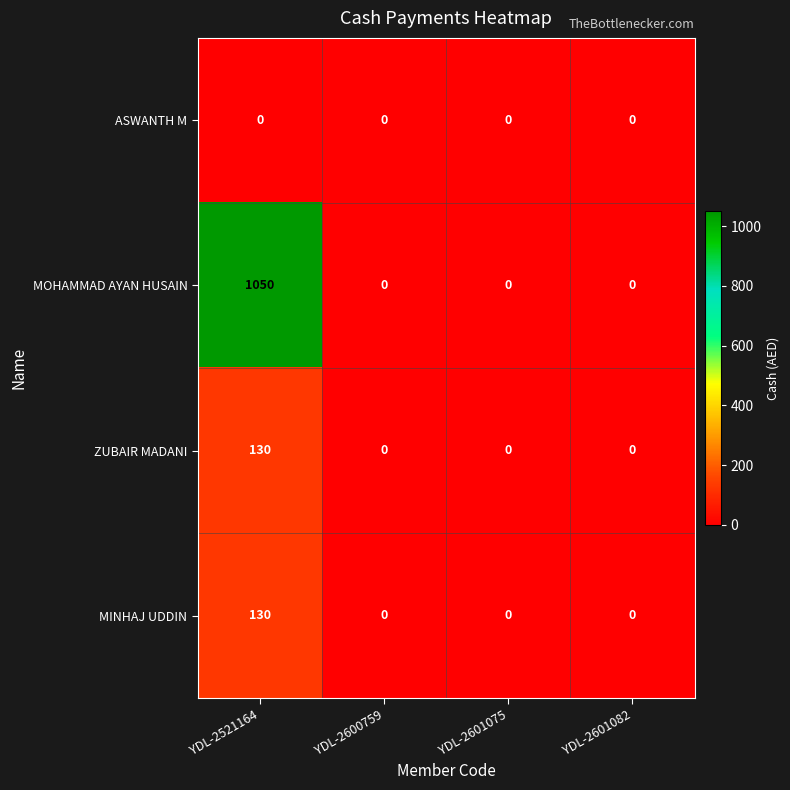

How many series are shown in this chart?

4